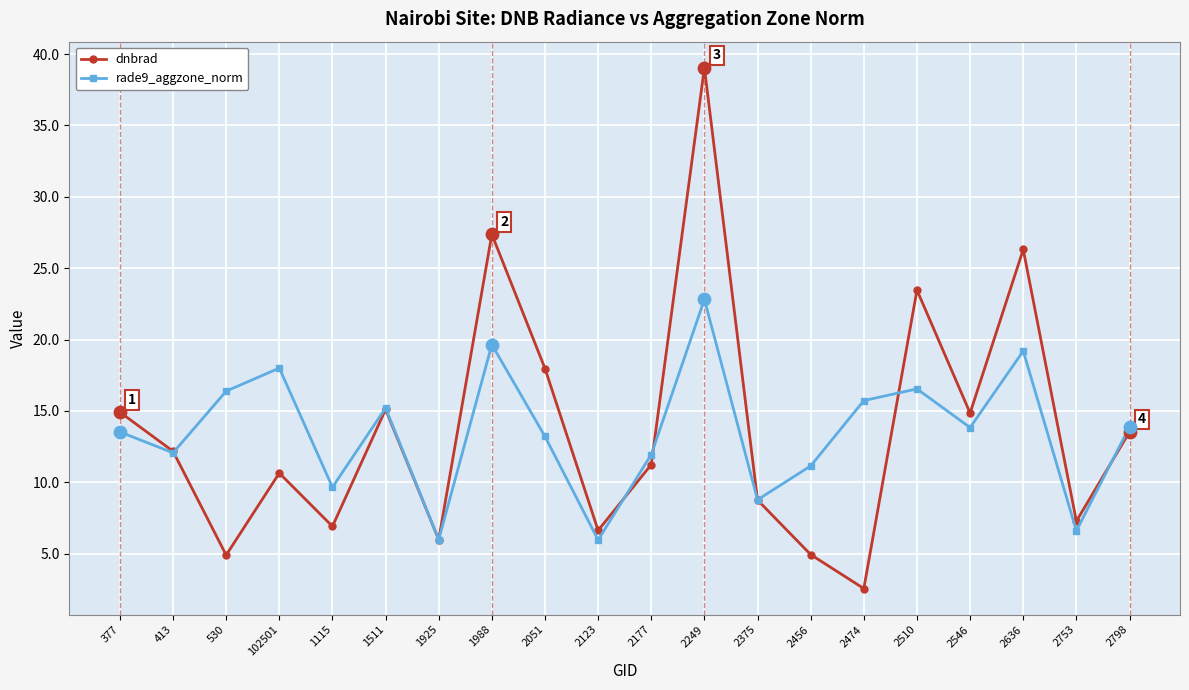

What are all the series names shown in the legend?

dnbrad, rade9_aggzone_norm